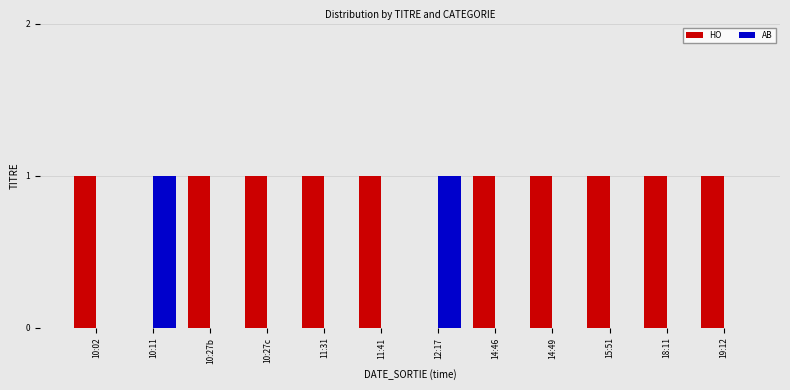

What is the total value across all series at 19:12?

1